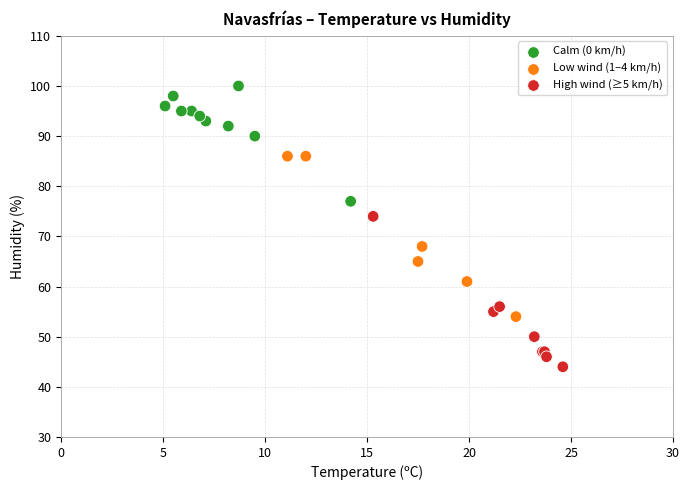

What Y value in the scatter plot is closest to 72?

74